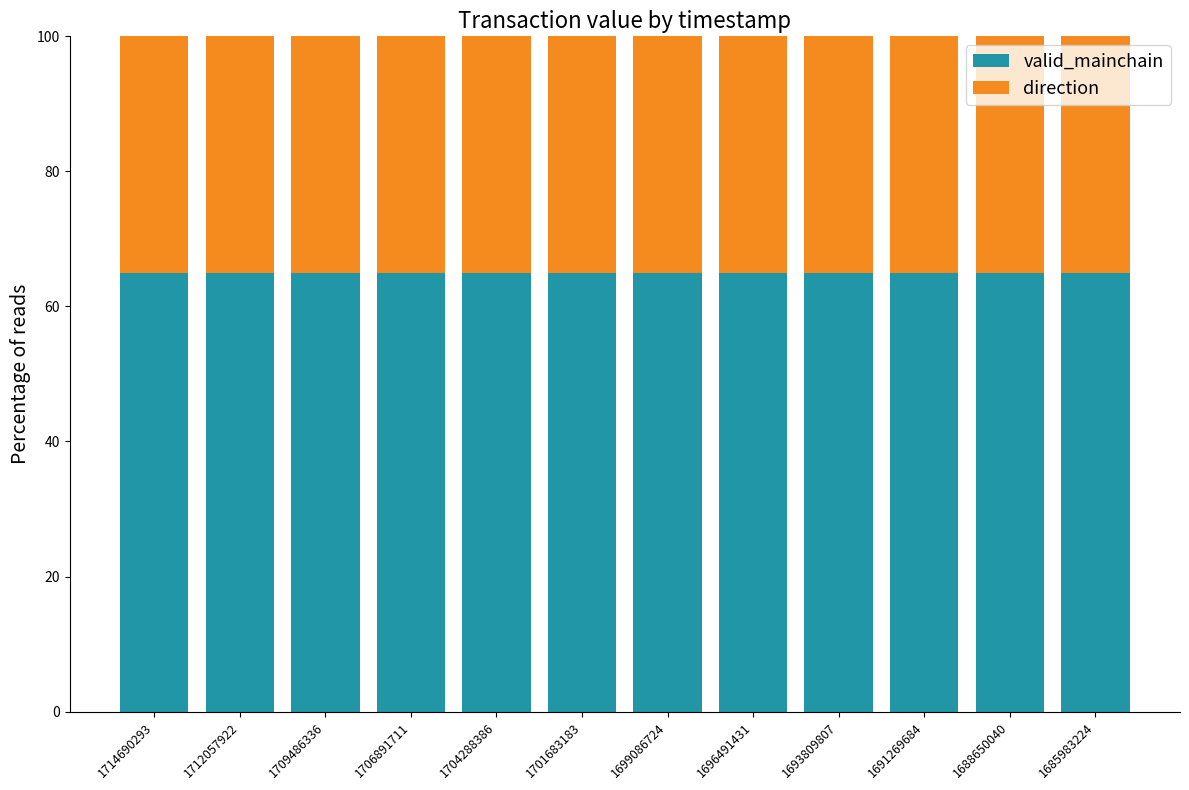

What is the value of the valid_mainchain bar at the 1st from the left?

65